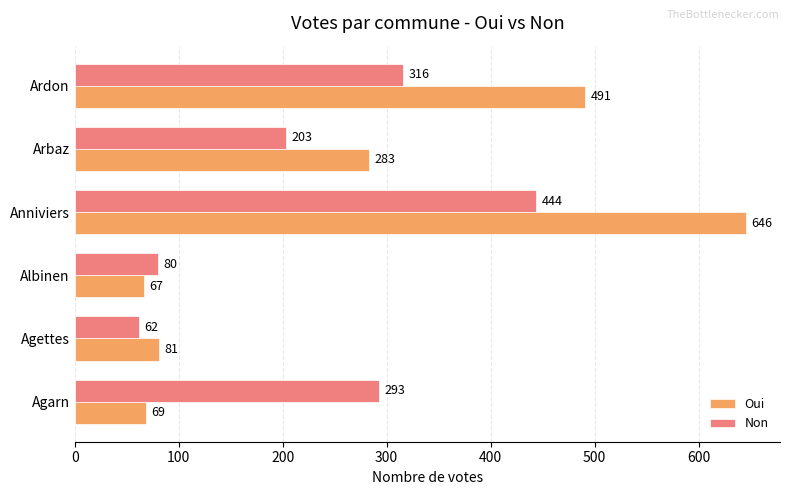

Which series changed the most between Albinen and Ardon?

Oui